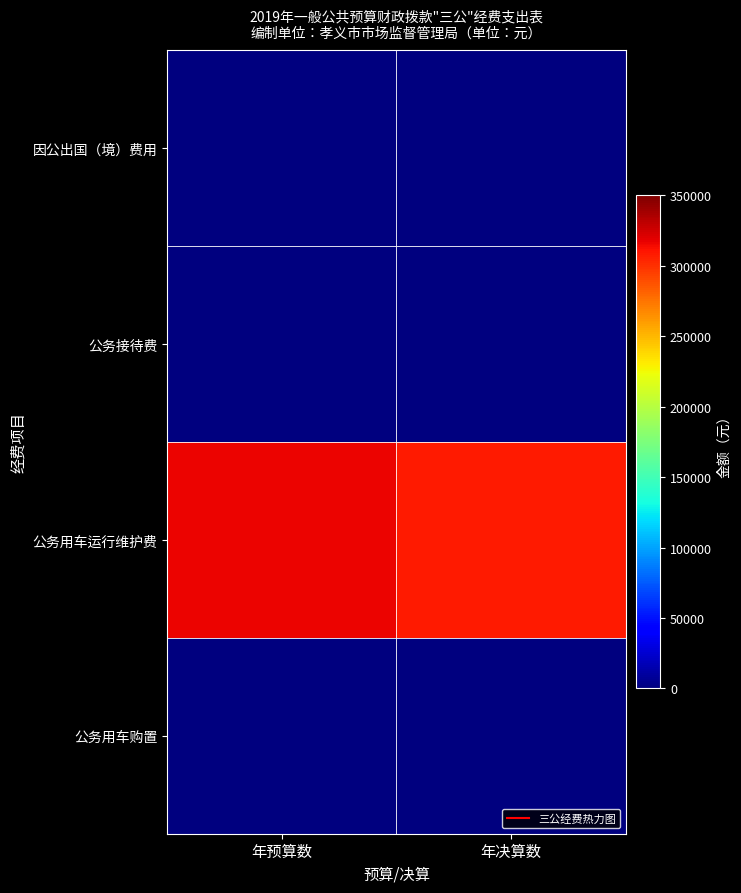

Which series has the largest total across all categories?

公务用车运行维护费